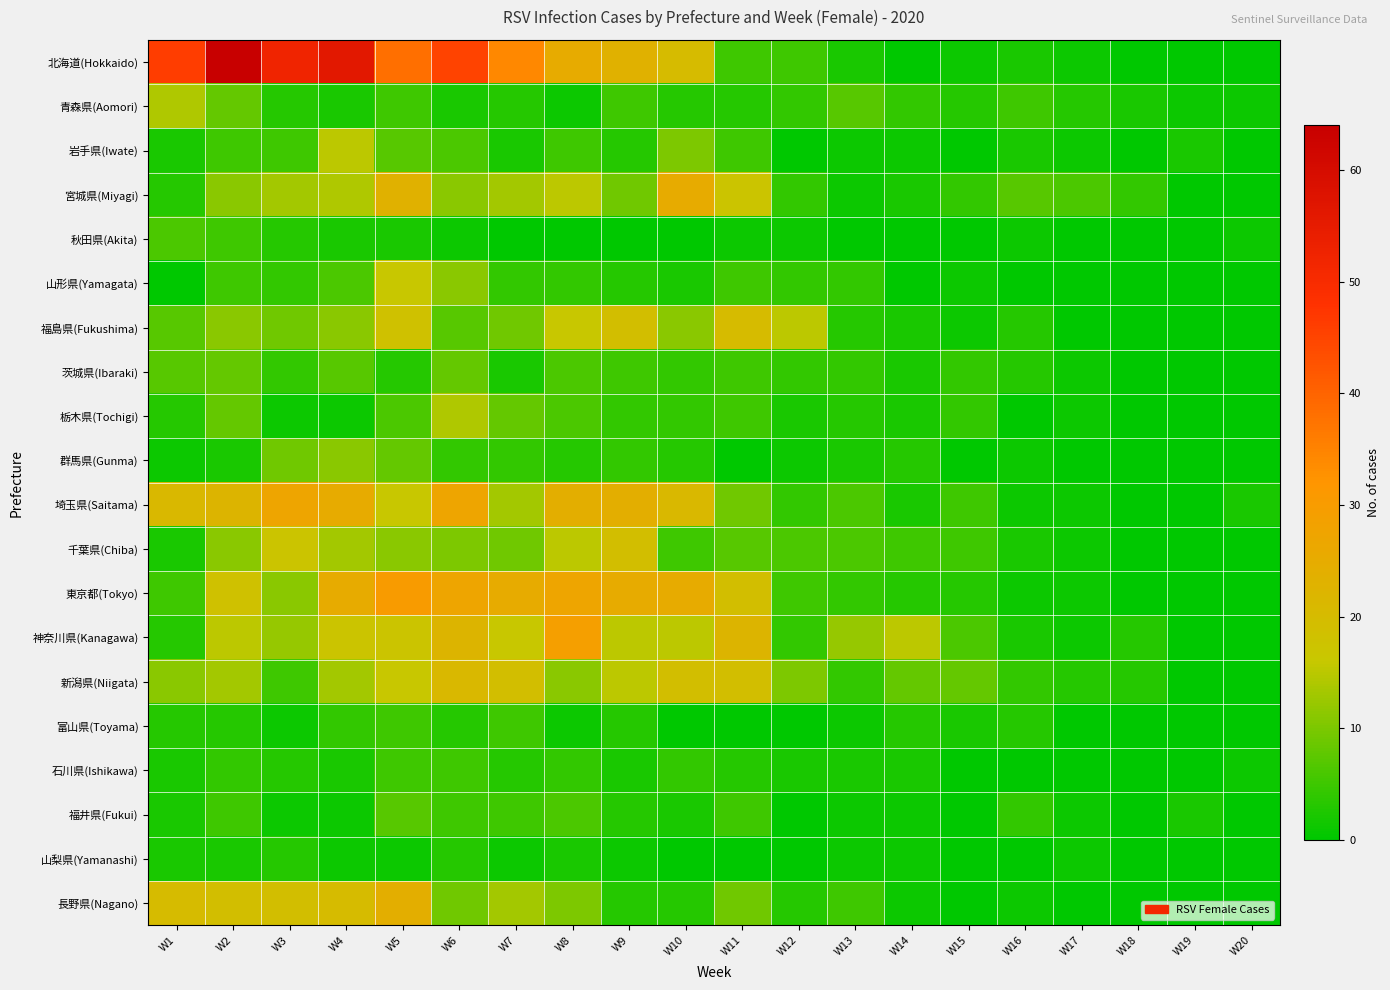

Which label corresponds to the largest value in the chart?

W2